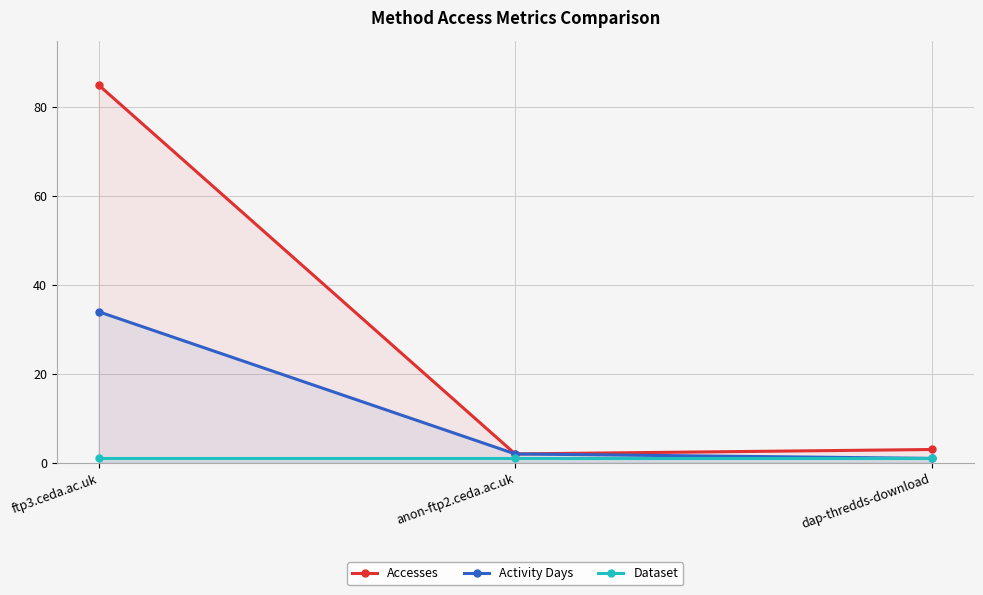

At which label does Activity Days first exceed 2?

ftp3.ceda.ac.uk